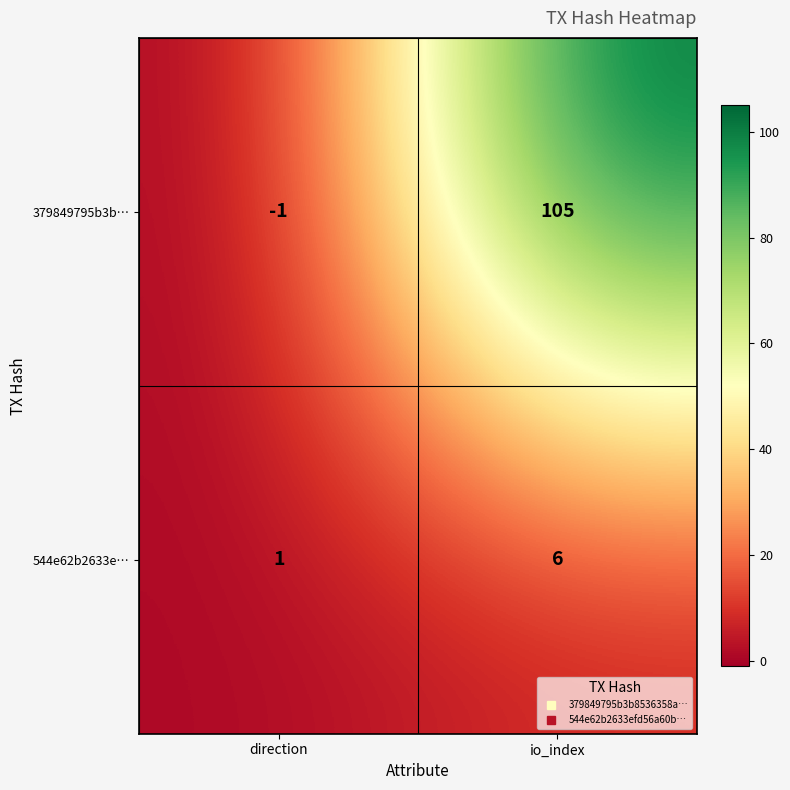

True or false: 544e62b2633e… has a value of 1 at direction.

True